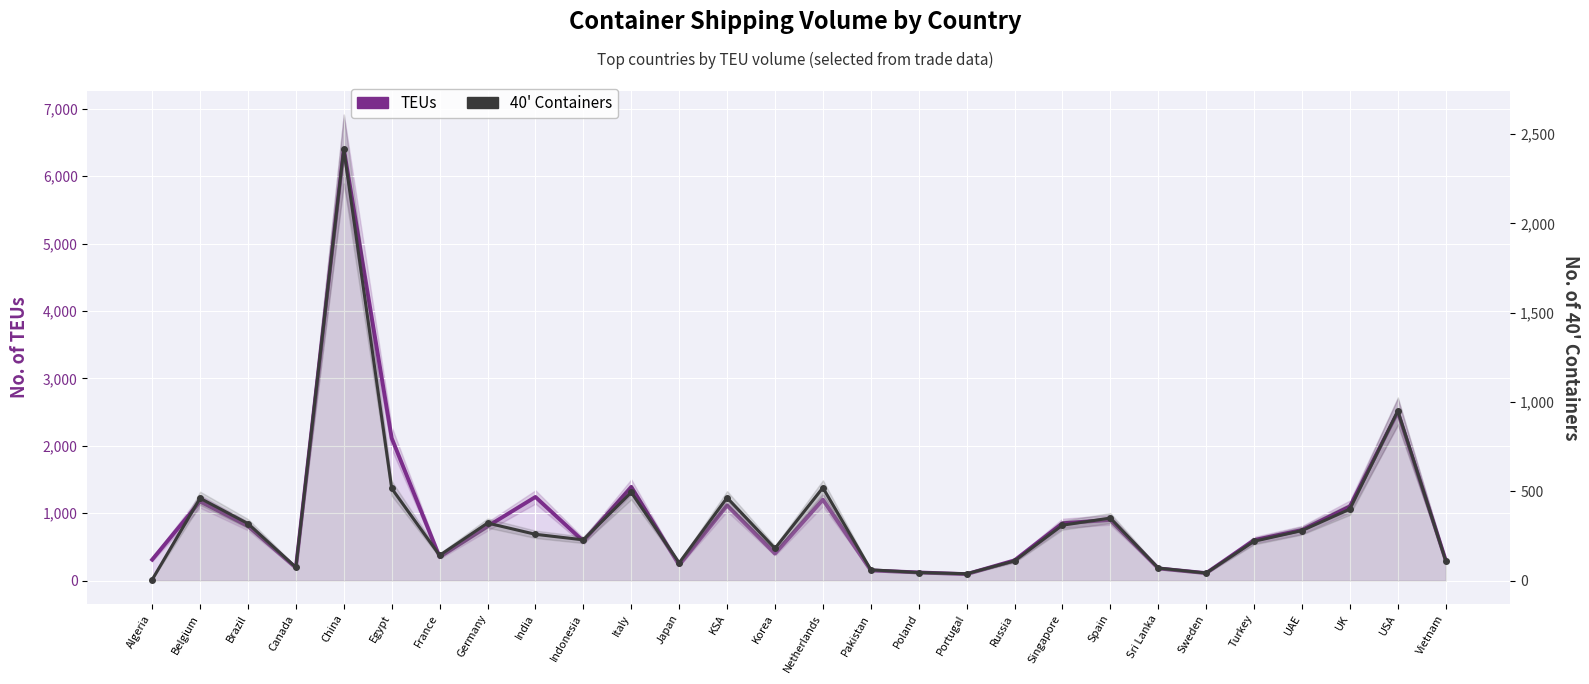

Where is the first local minimum for 40' Containers?

Canada